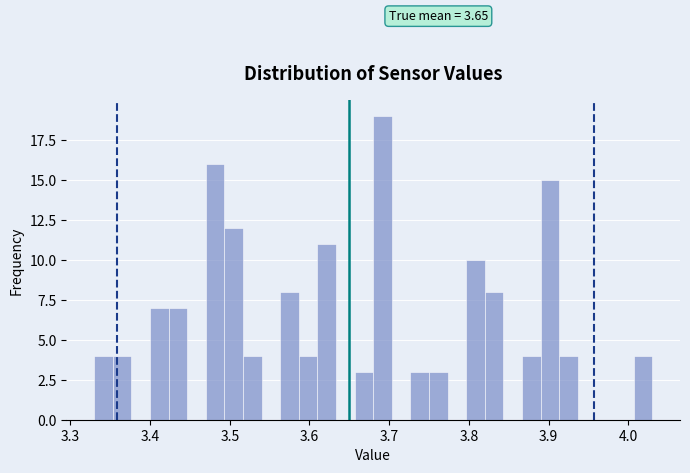

Read against the x-axis, roughly where is the centre of the tallest bar?

3.69